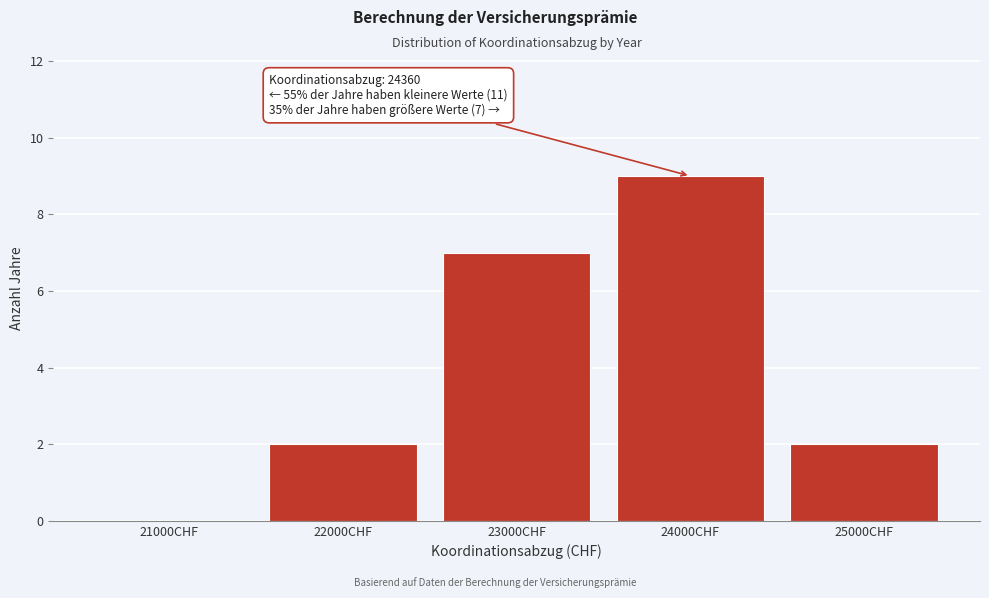

Reading right to left, transcribe all the data shown in this chart.

25000CHF=2	24000CHF=9	23000CHF=7	22000CHF=2	21000CHF=0